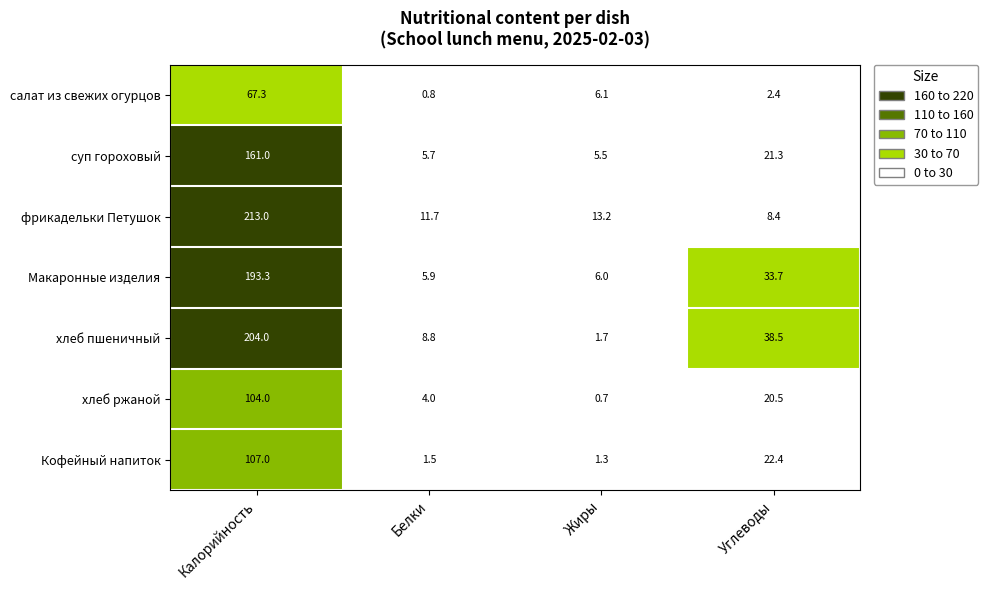

The суп гороховый series shows 2.6 at Белки. True or false?

False